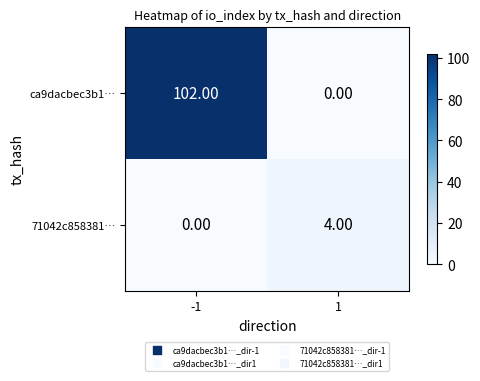

What is the sum of all 71042c858381… values?

4